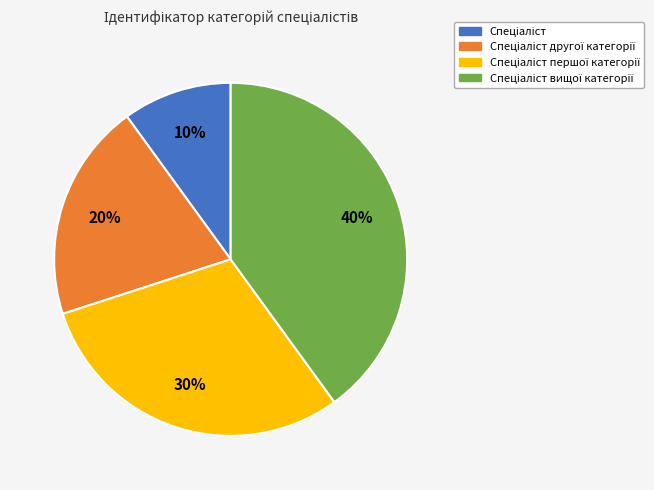

To the nearest percent, what is the difference between the largest and smallest slice percentages?

30%